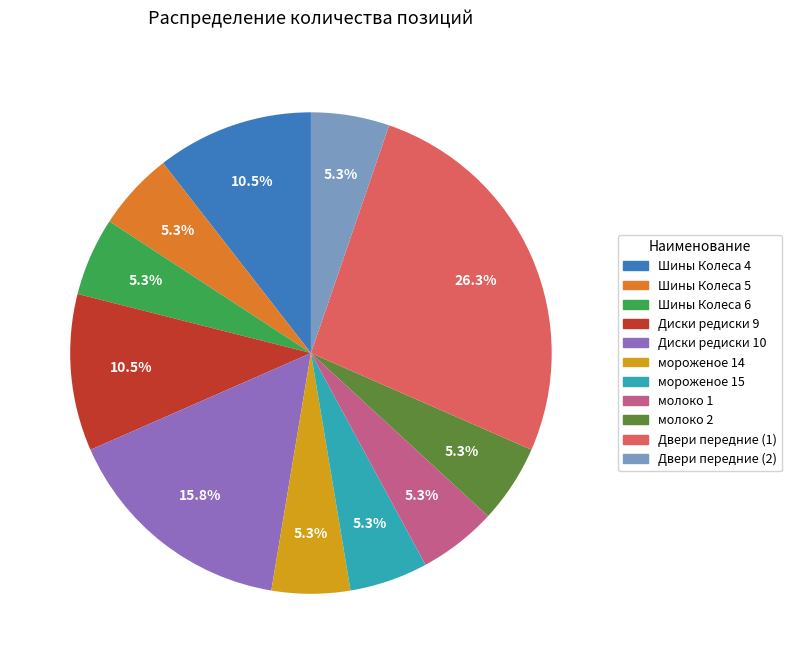

Which category has the biggest portion of the pie?

Двери передние (1)